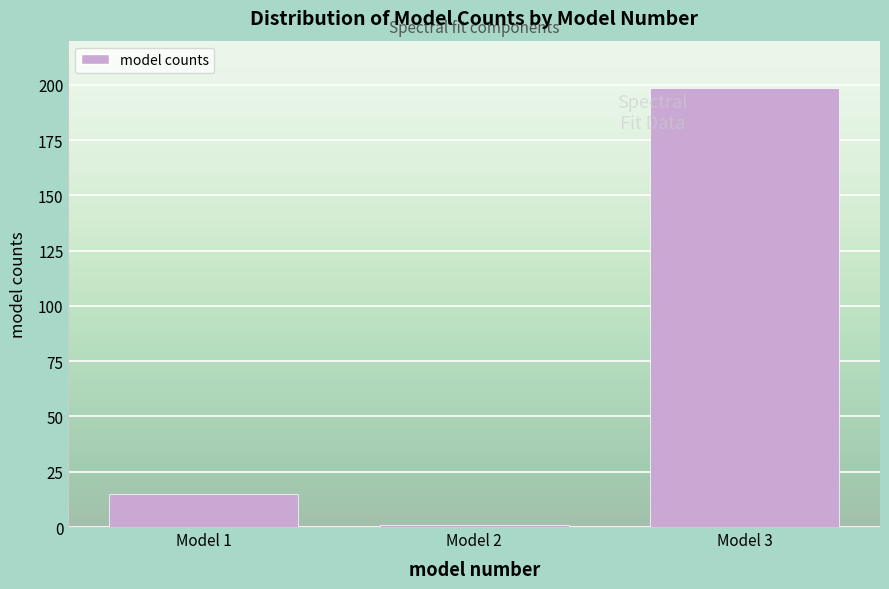

Reading left to right, what are all the values shown in this chart?

14.9	1.0	198.7